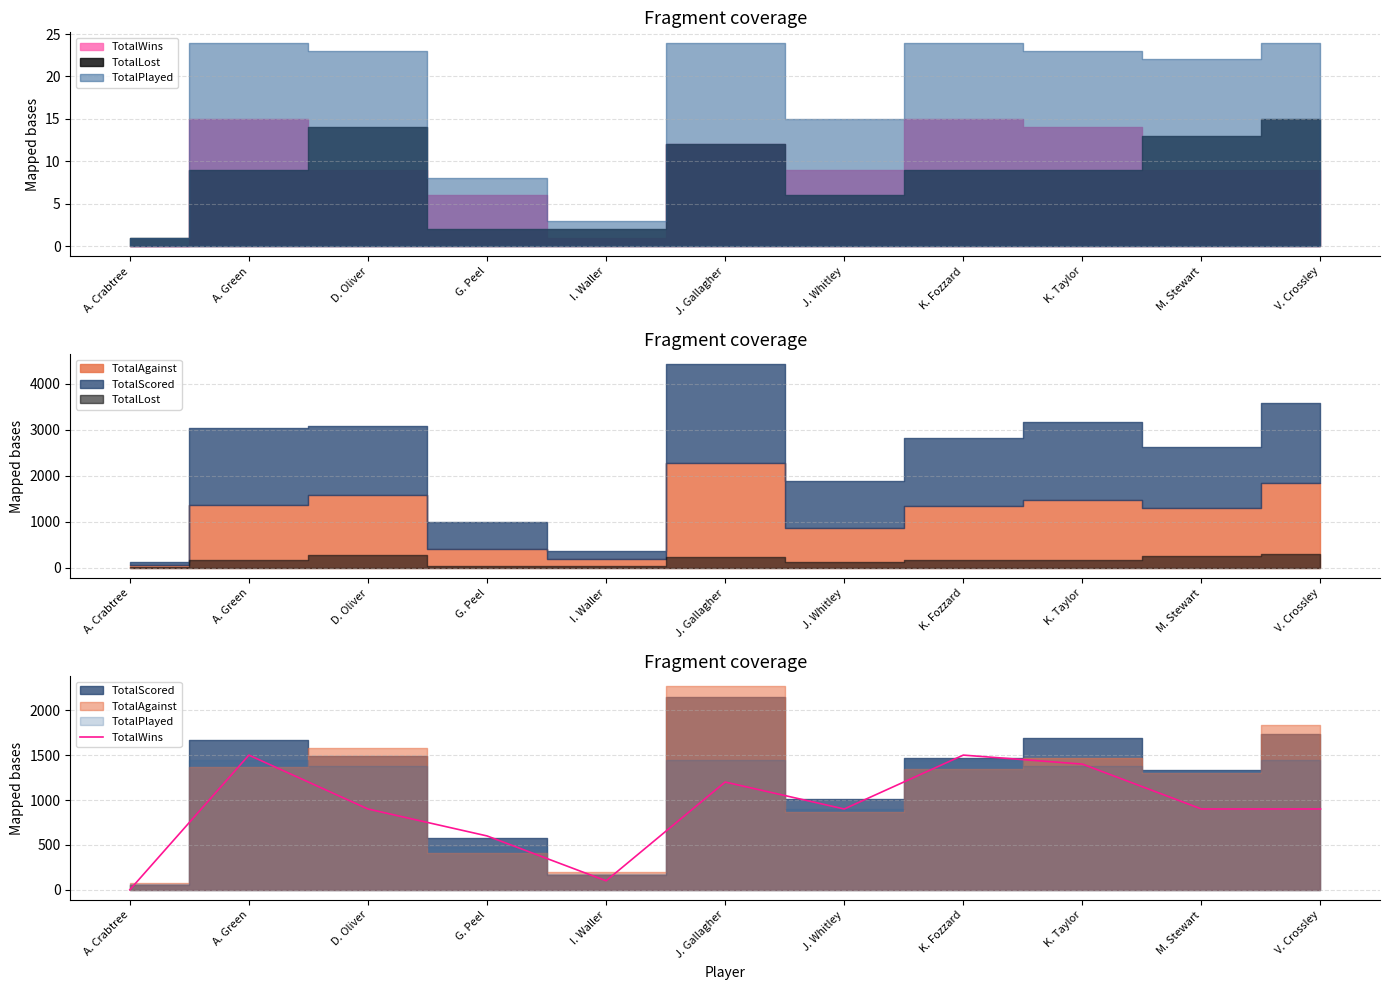

True or false: the data shows 600 at G. Peel.

True